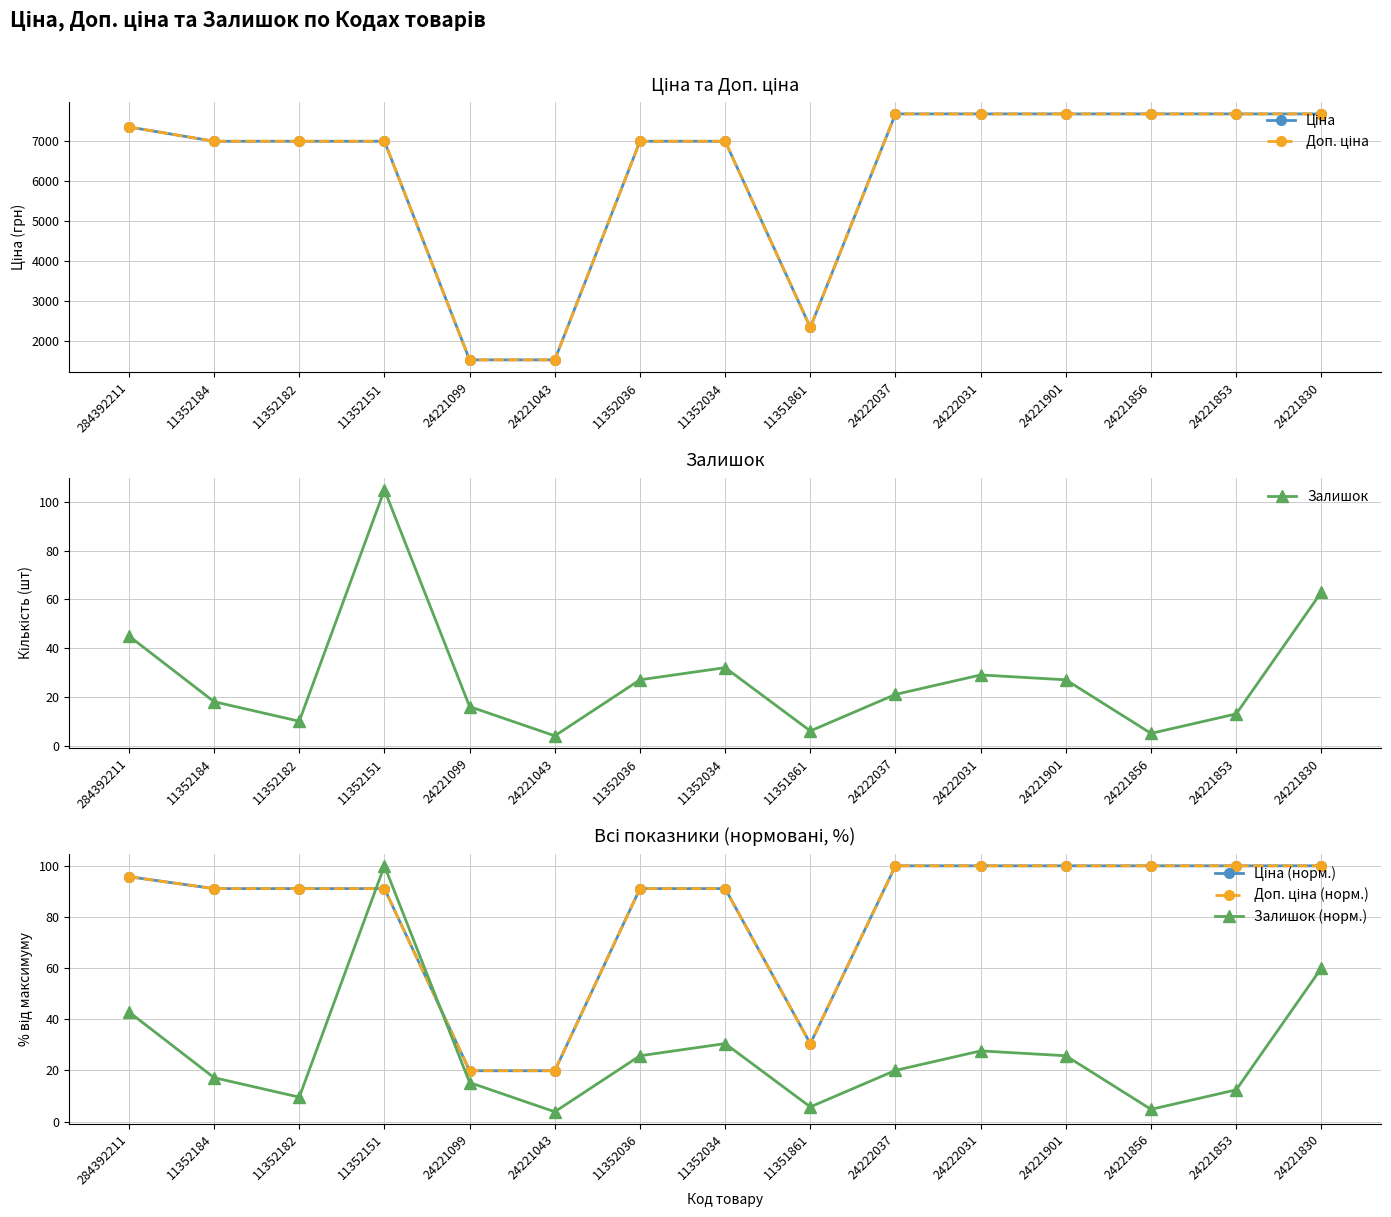

What is the sum of the Ціна (норм.) values at 24221099 and 24222031?

119.9